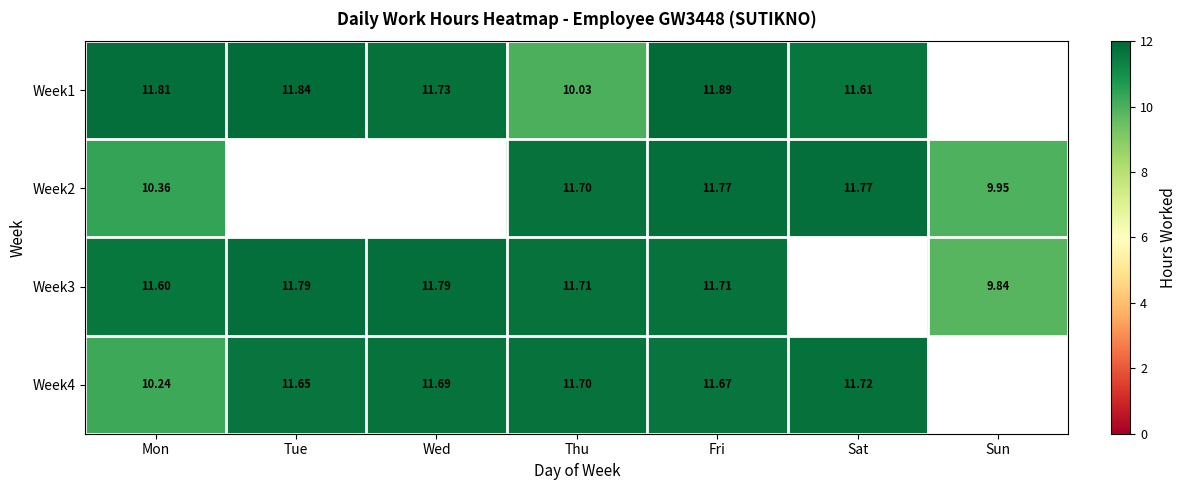

Is the value of Week2 at Thu greater than the value of Week4 at Wed?

Yes